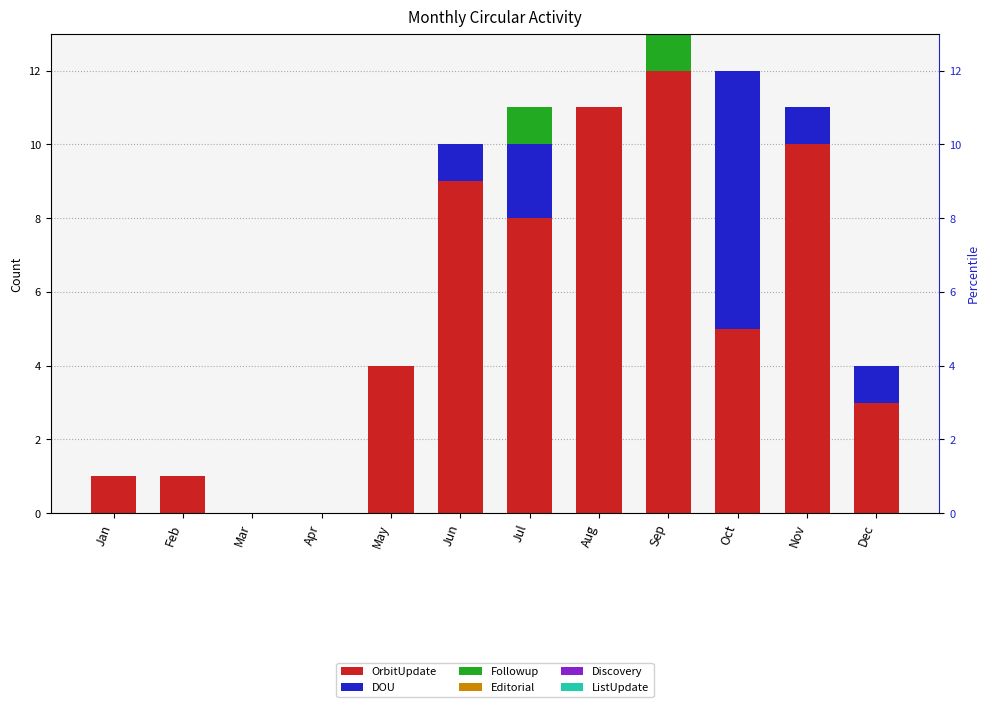

What is the total value across all series at Jan?

1